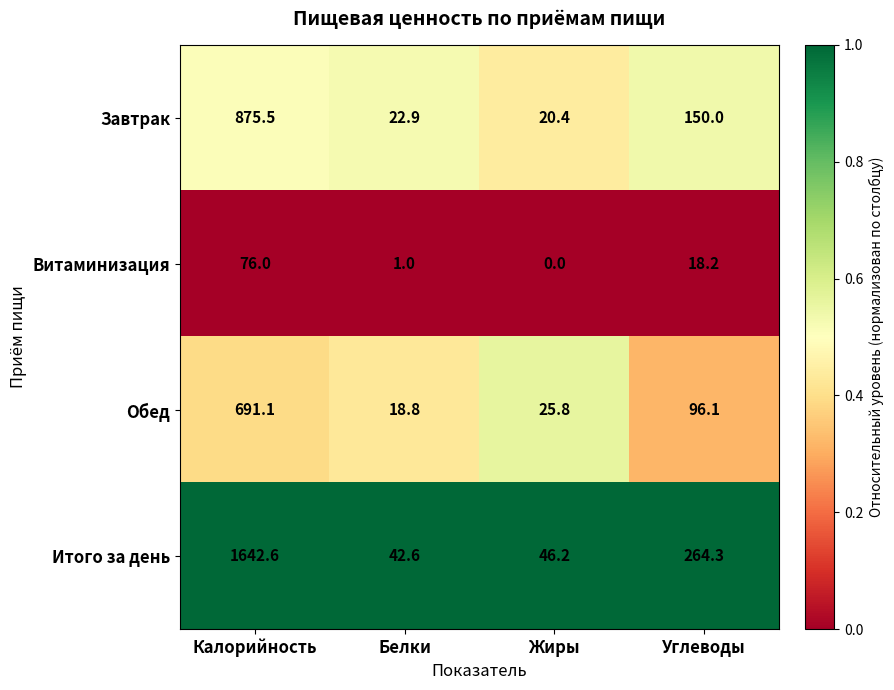

How many data points does each series have?

4